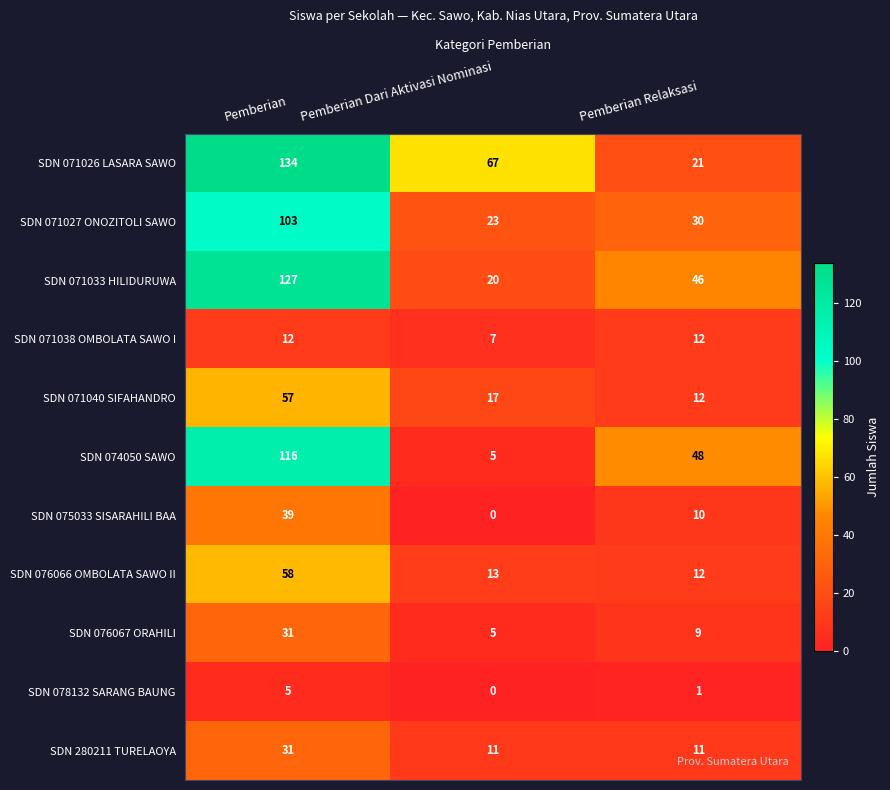

At which label is SDN 076066 OMBOLATA SAWO II closest to 35?

Pemberian Dari Aktivasi Nominasi